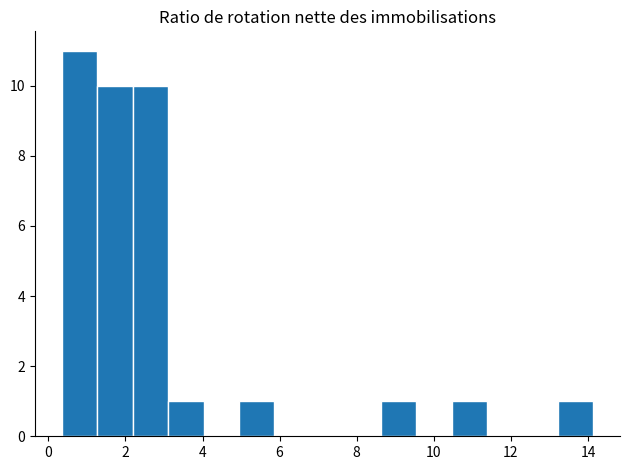

Over which range of the x-axis is the bar tallest?

0.4 to 1.2